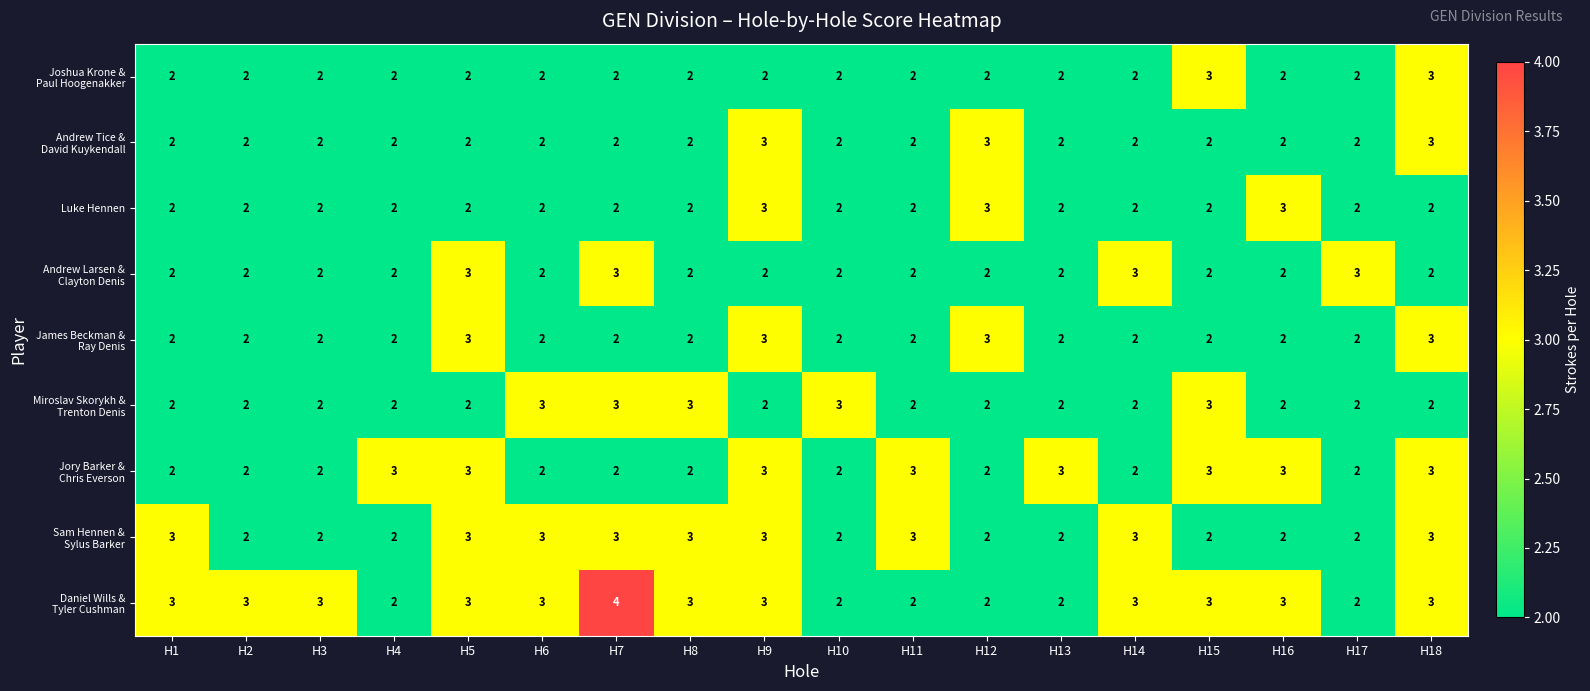

What is the total value across all series at H17?

19